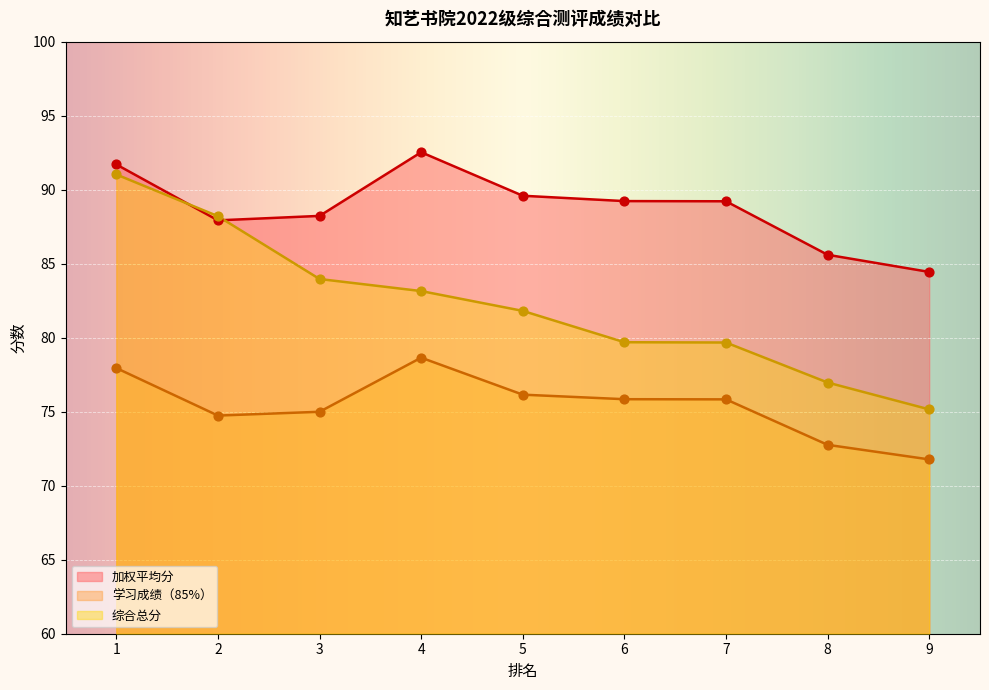

At how many categories does at least one series exceed 87?

7